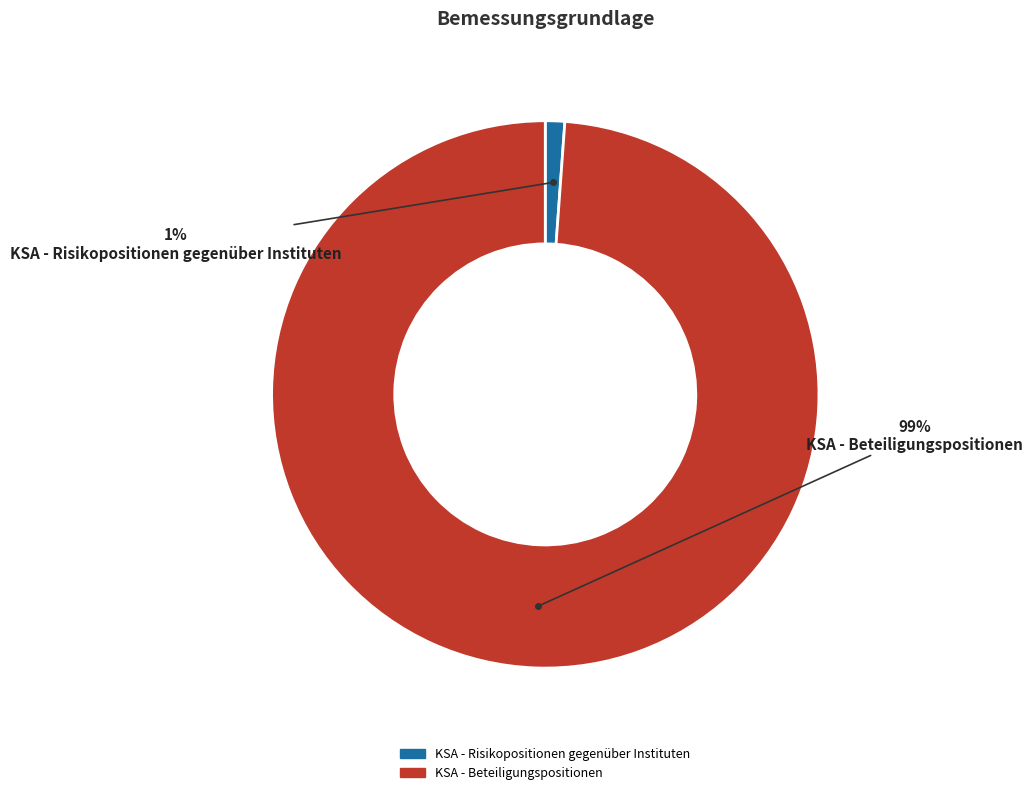

To the nearest percent, what portion does KSA - Risikopositionen gegenüber Instituten represent?

1%